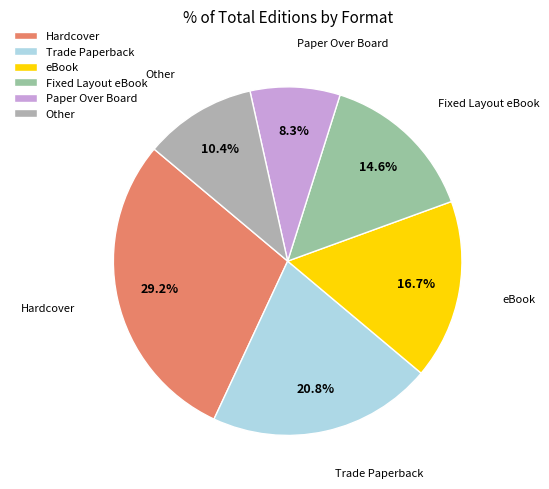

Is there a majority slice in this chart?

No